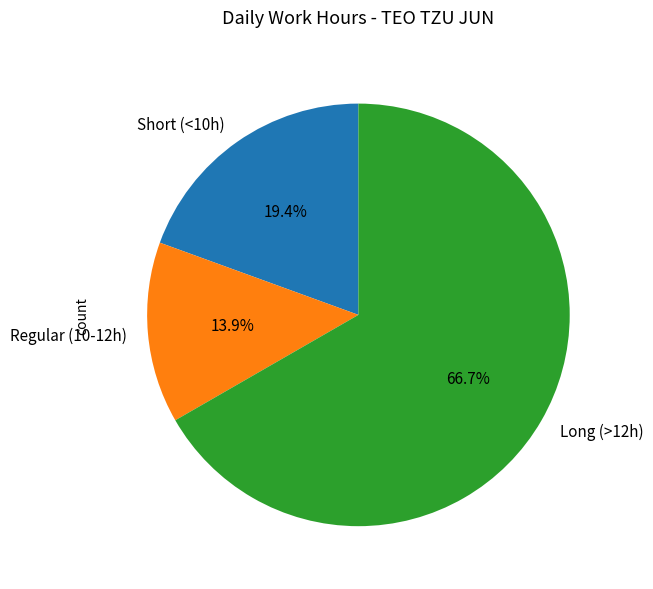

How many segments does this pie chart have?

3